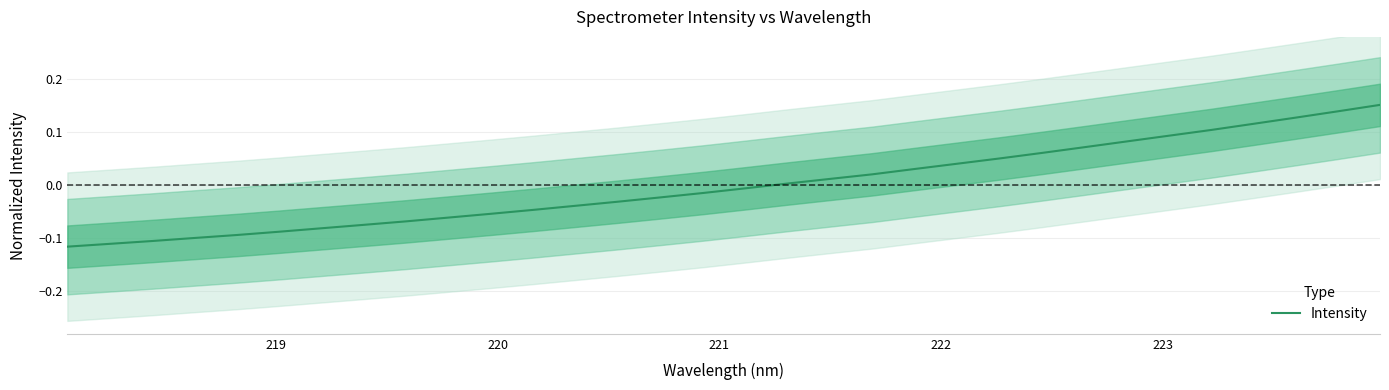

Reading left to right, list all the values displayed in this chart.

-0.1	-0.1	-0.1	-0.1	-0.1	-0.1	-0.1	-0.1	-0.1	-0.1	-0.1	-0.0	-0.0	-0.0	-0.0	-0.0	-0.0	0.0	0.0	0.0	0.0	0.0	0.1	0.1	0.1	0.1	0.1	0.1	0.1	0.1	0.1	0.2